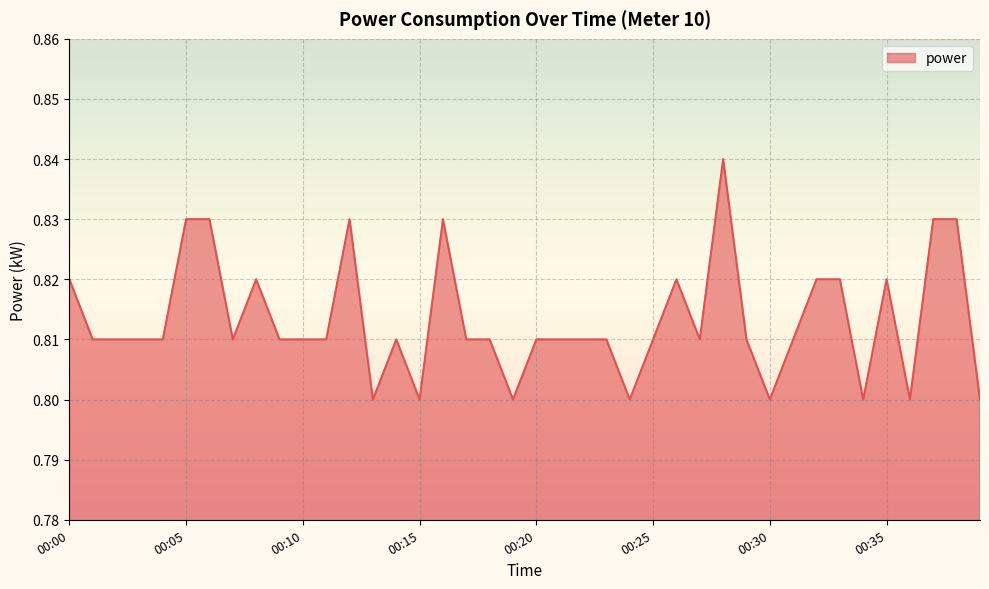

At which label is the value closest to 0?

00:13